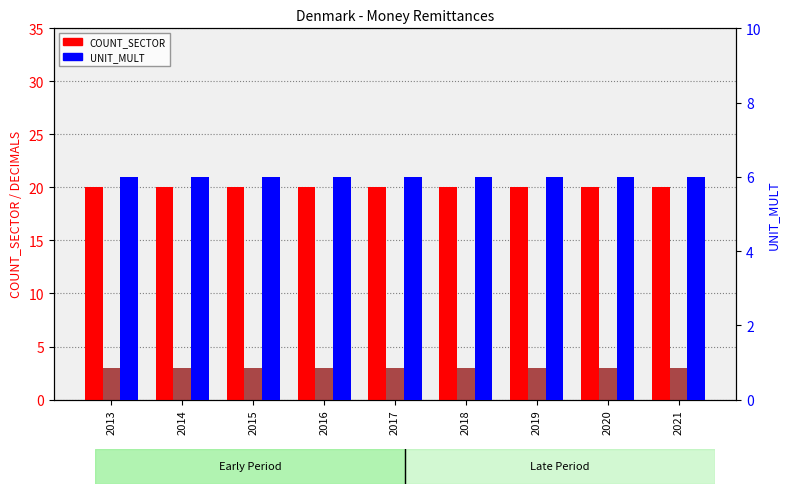

At which label is COUNT_SECTOR closest to 20?

2013